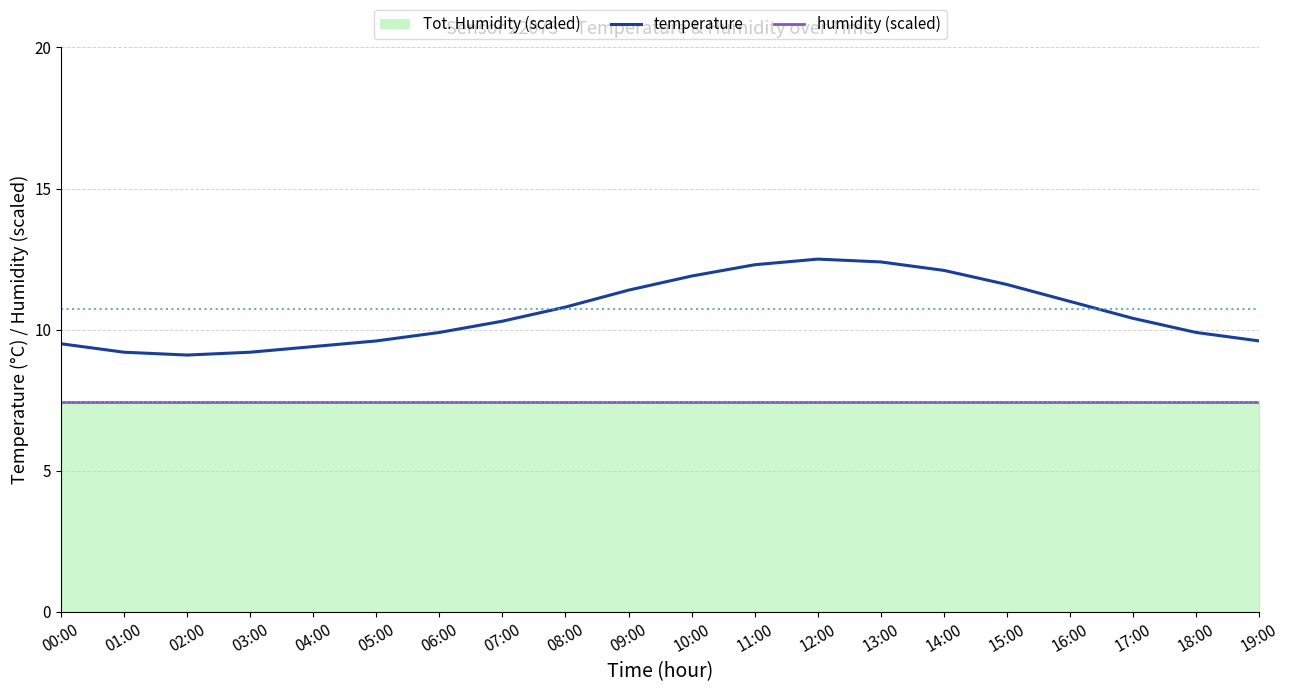

Which series has the widest spread of values?

temperature